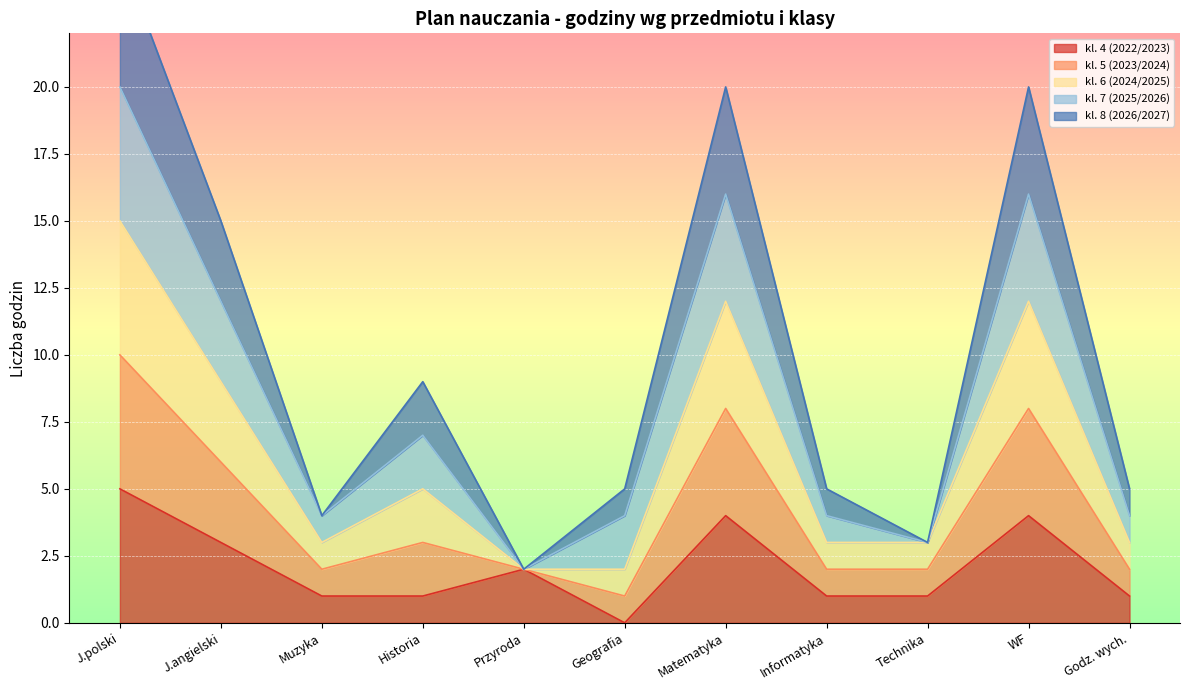

What is the label of the 6th point from the right?

Geografia